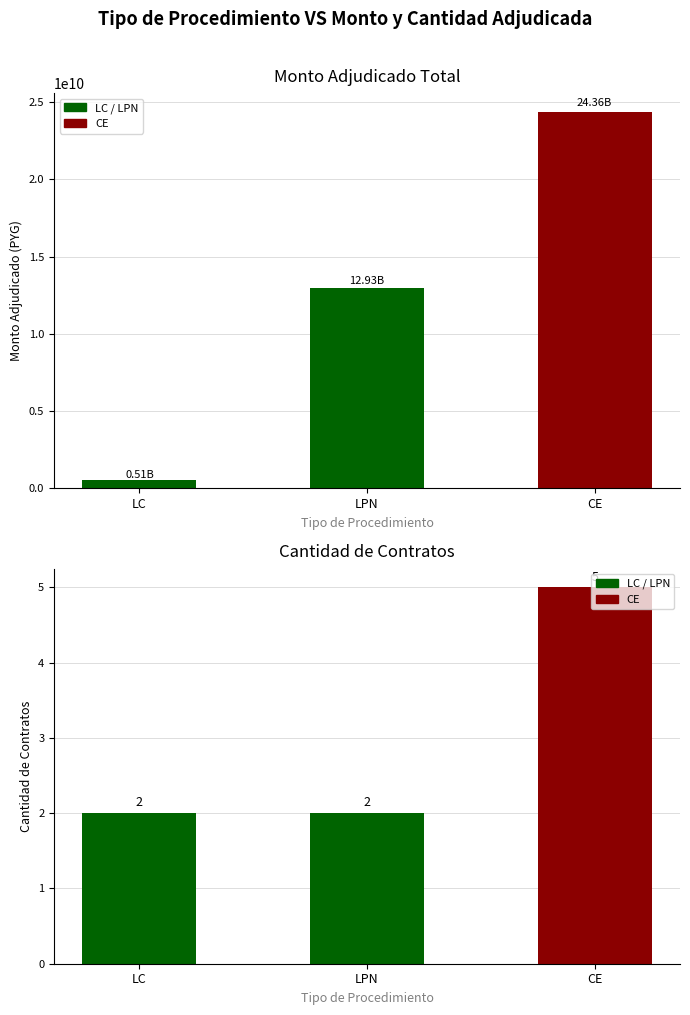

Where is Total Monto Adjudicado (PYG) nearest to the value 12436752846?

LPN